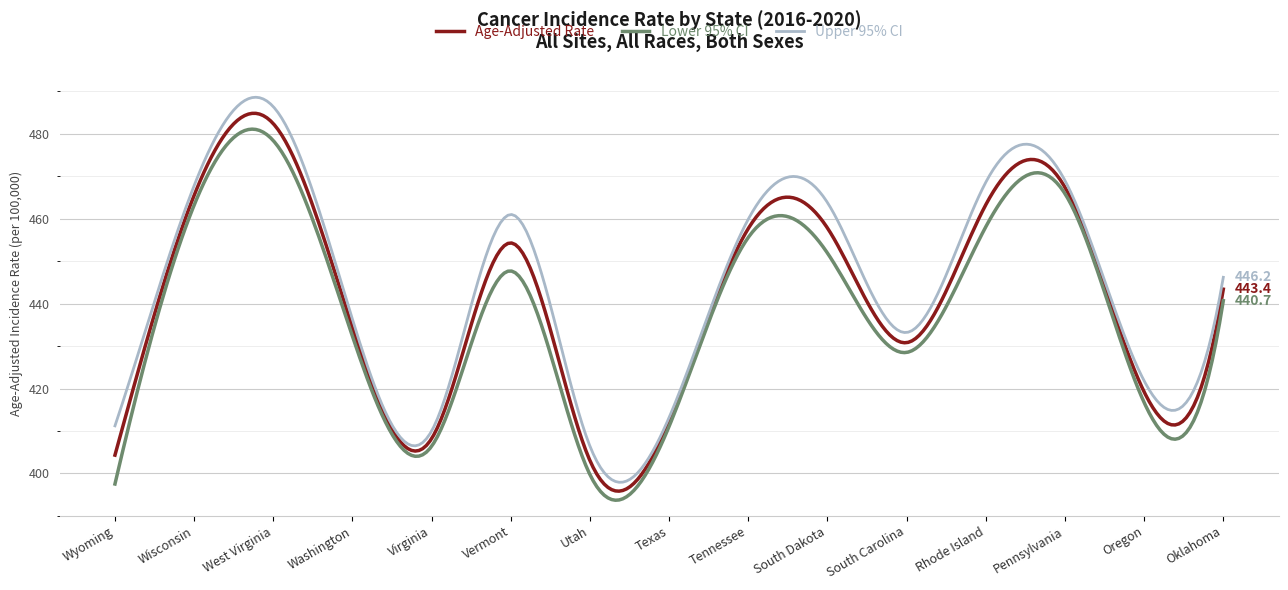

What is the maximum value for Age-Adjusted Rate?

484.8